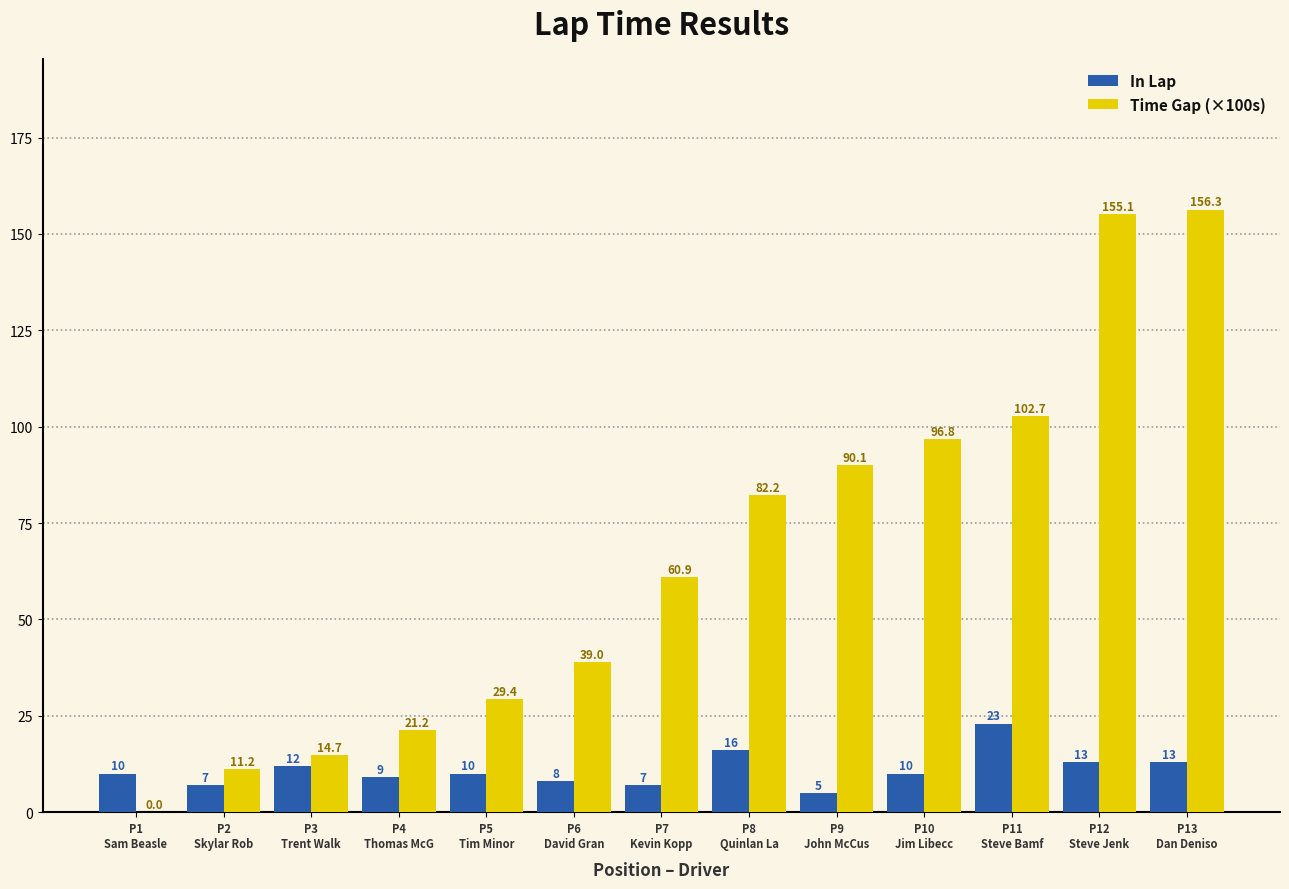

Which series has the largest total across all categories?

Time Gap (×100s)